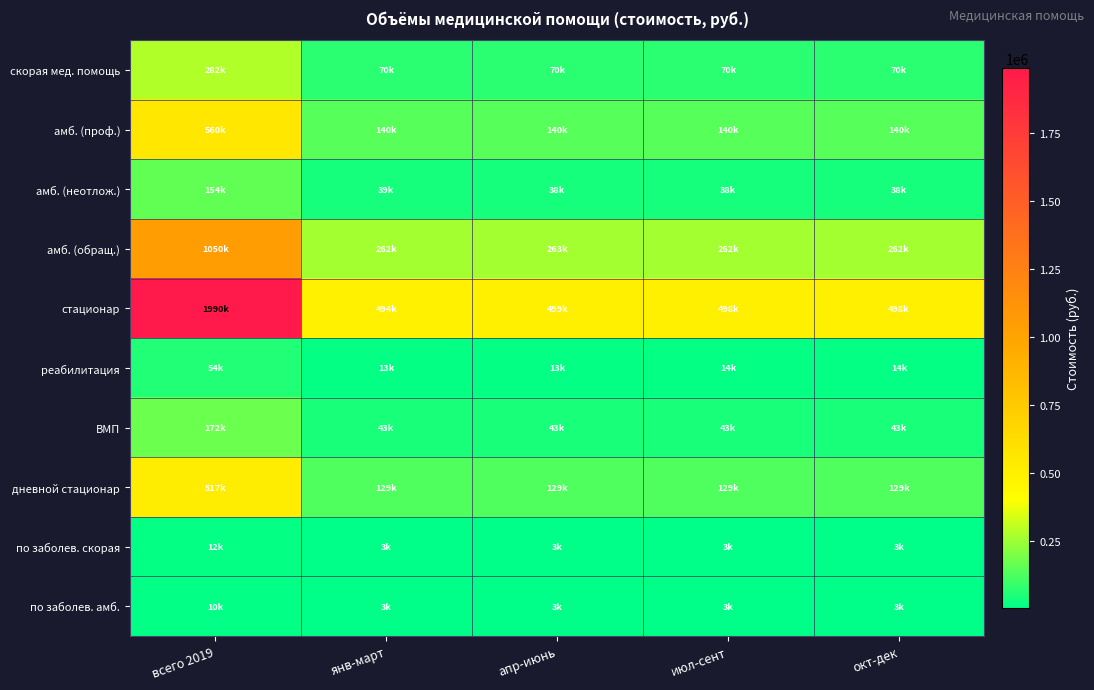

What is the greatest value displayed?

1989866.8